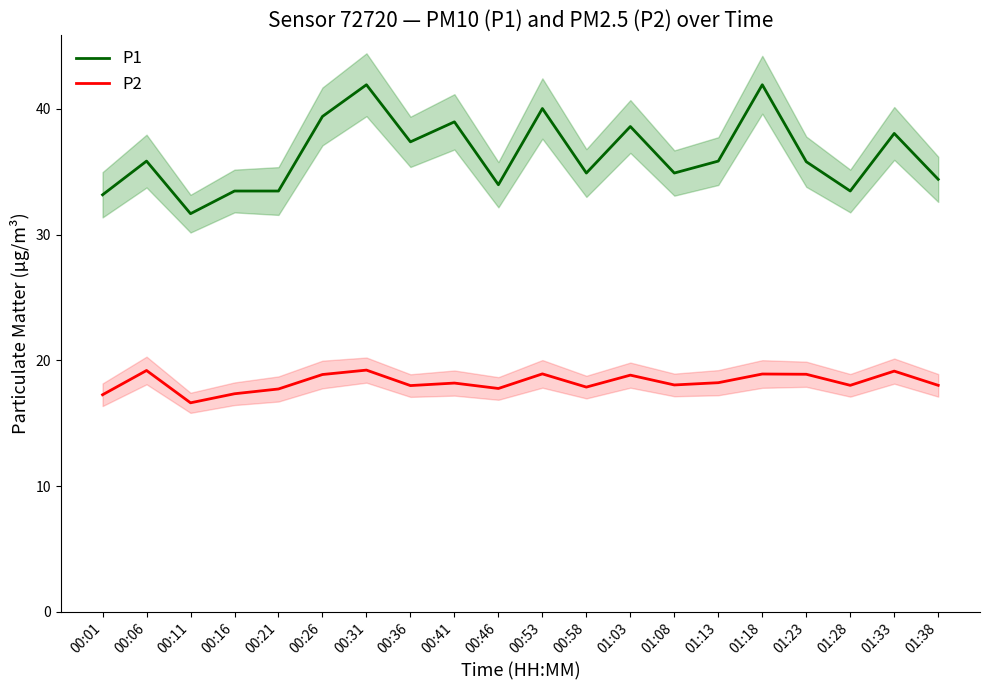

How many lines are shown in the chart?

2